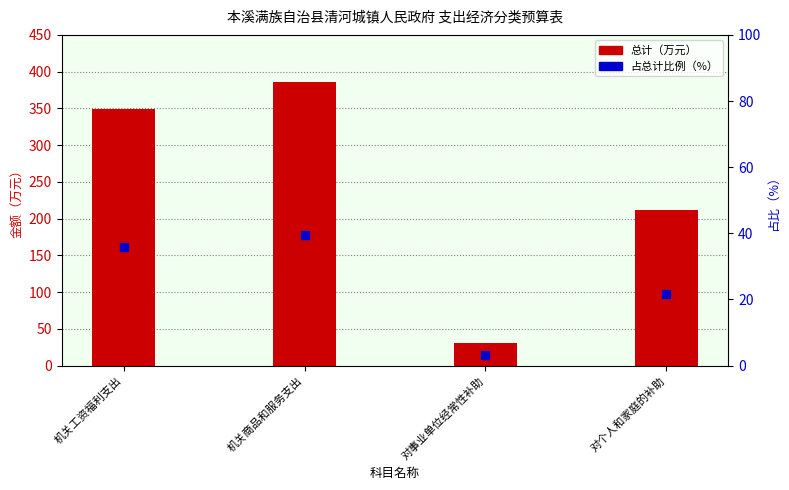

Is the value of 占总计比例（%） at 机关商品和服务支出 greater than the value of 总计（万元） at 对事业单位经常性补助?

Yes